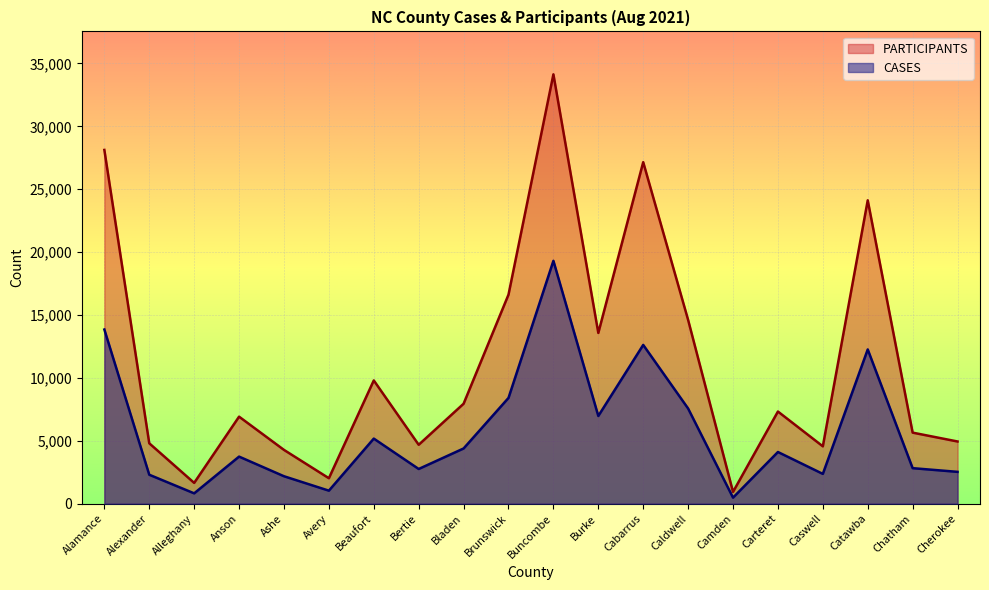

What is the sum of all CASES values?

115731